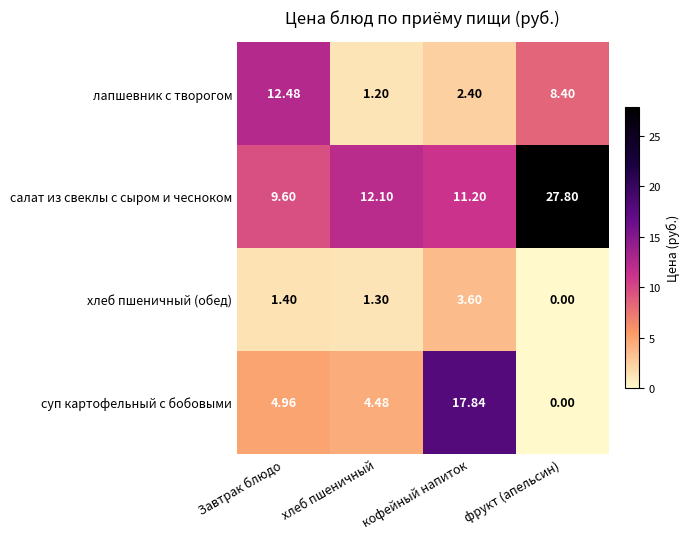

Which category has the highest value in the лапшевник с творогом series?

Завтрак блюдо